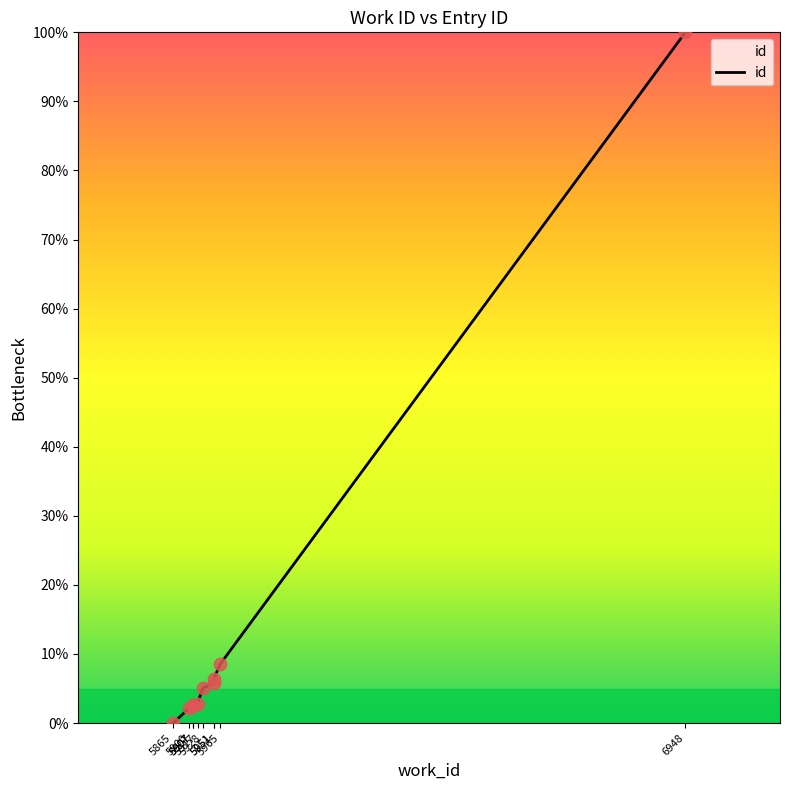

Which has a higher value, 5865 or 5900?

5900